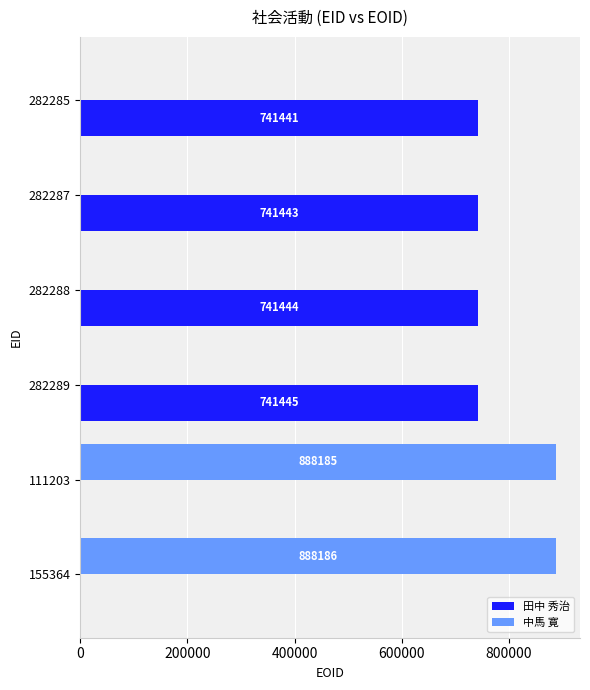

Which series has the largest total across all categories?

田中 秀治